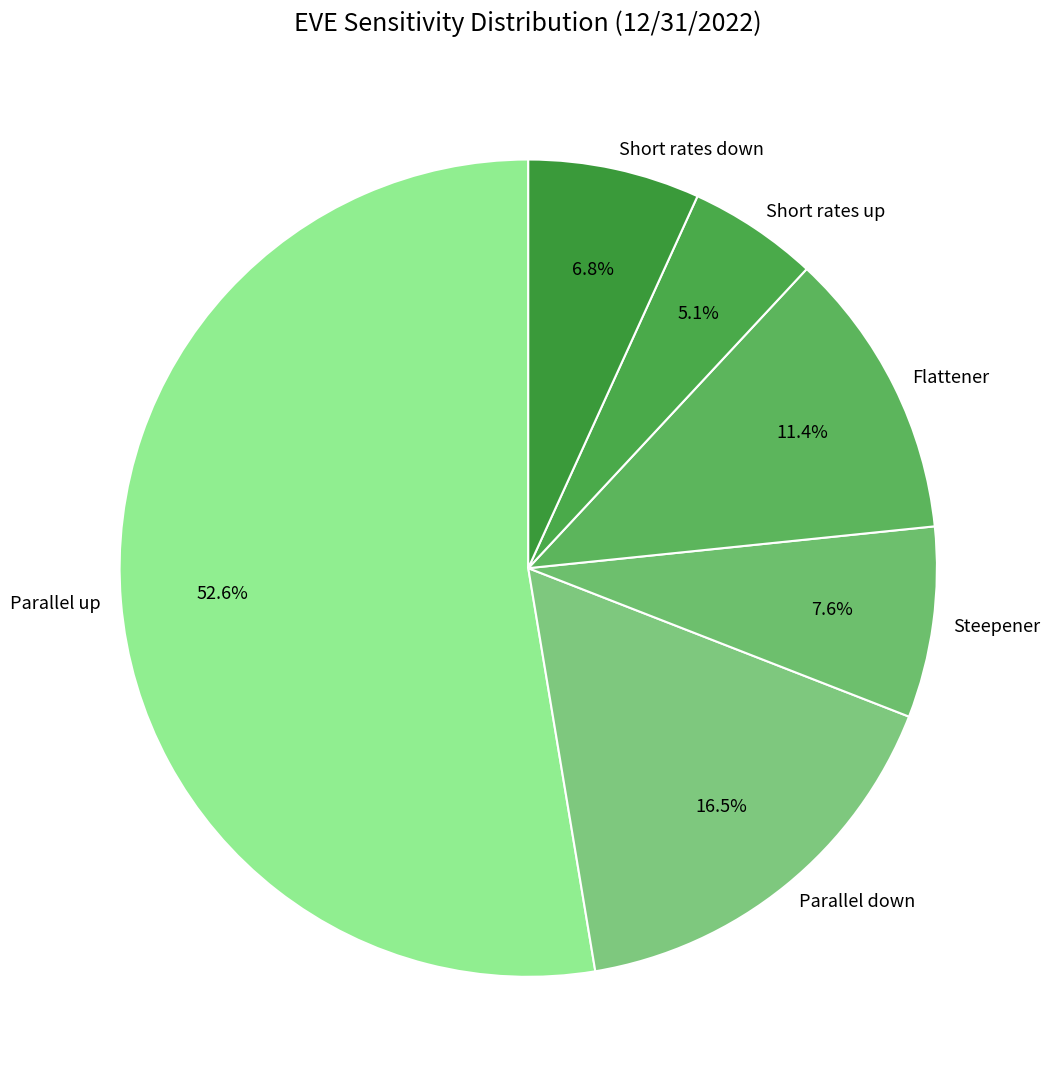

How many slices are in this pie chart?

6